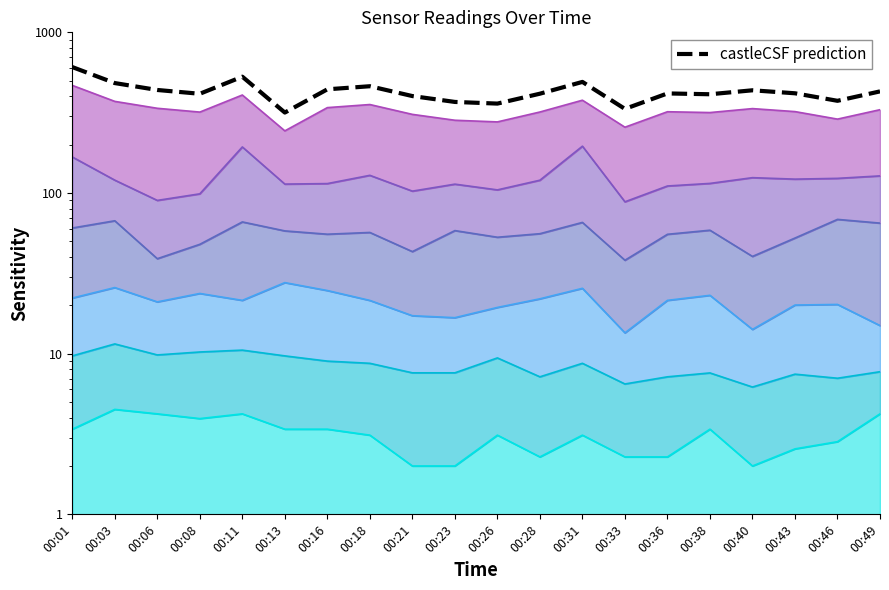

How many interior local valleys (lower than both neighbors) does the data have?

6